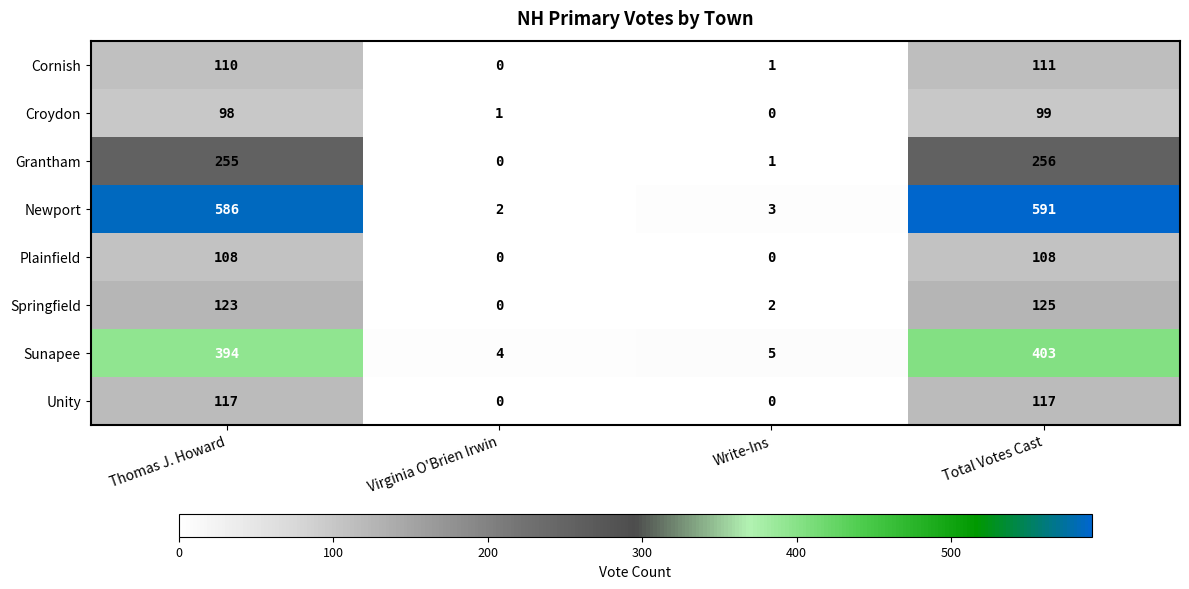

Count the number of data series in this chart.

8